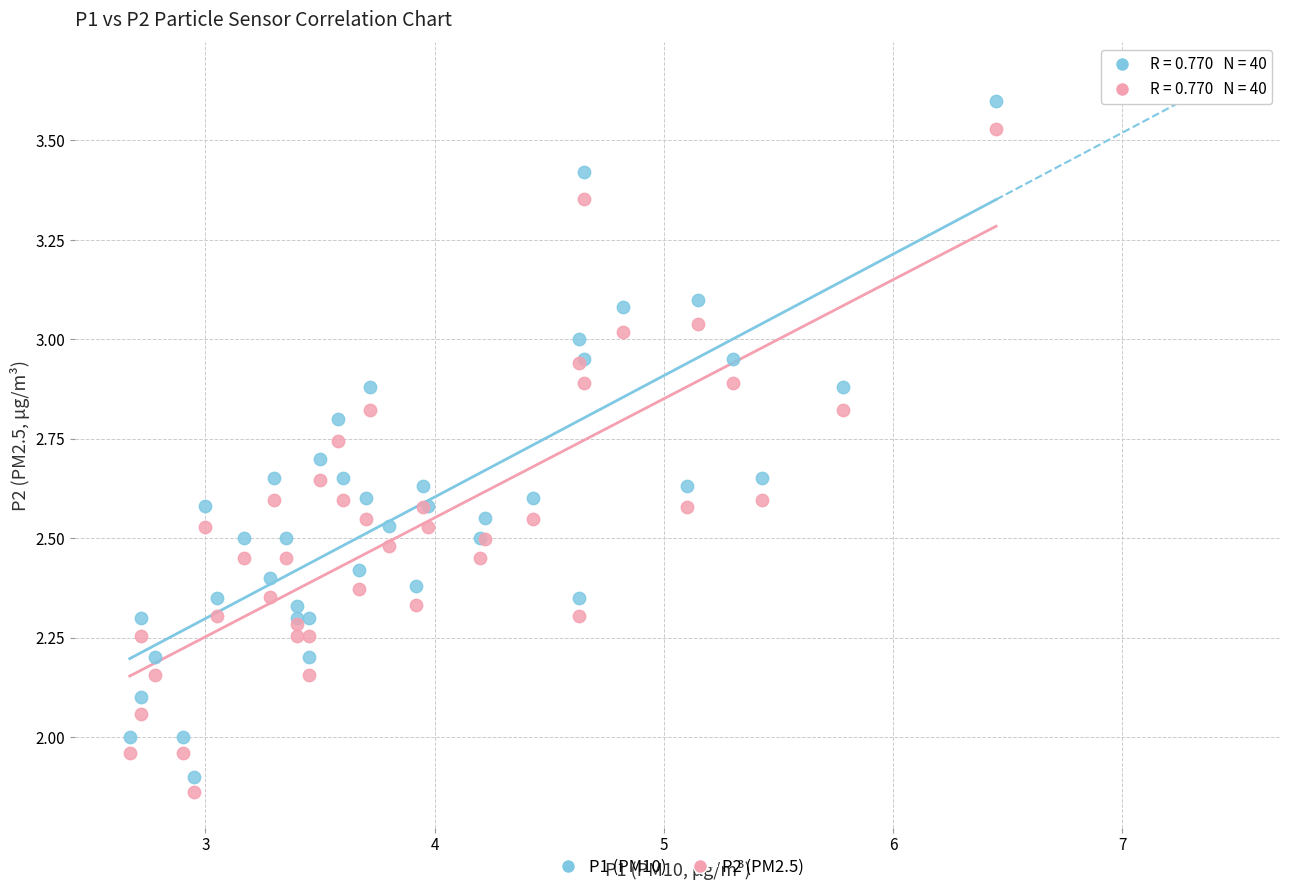

What is the X range (max minus min) for the scatter plot?

3.8